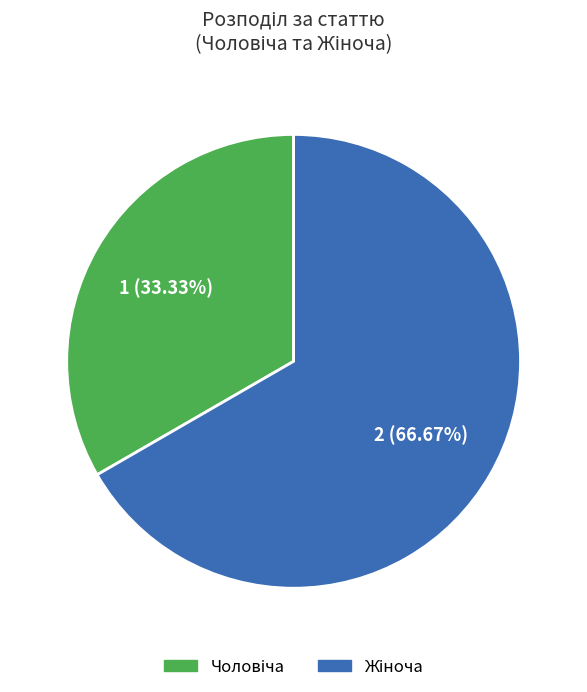

Is there any slice that represents more than half of the pie?

Yes